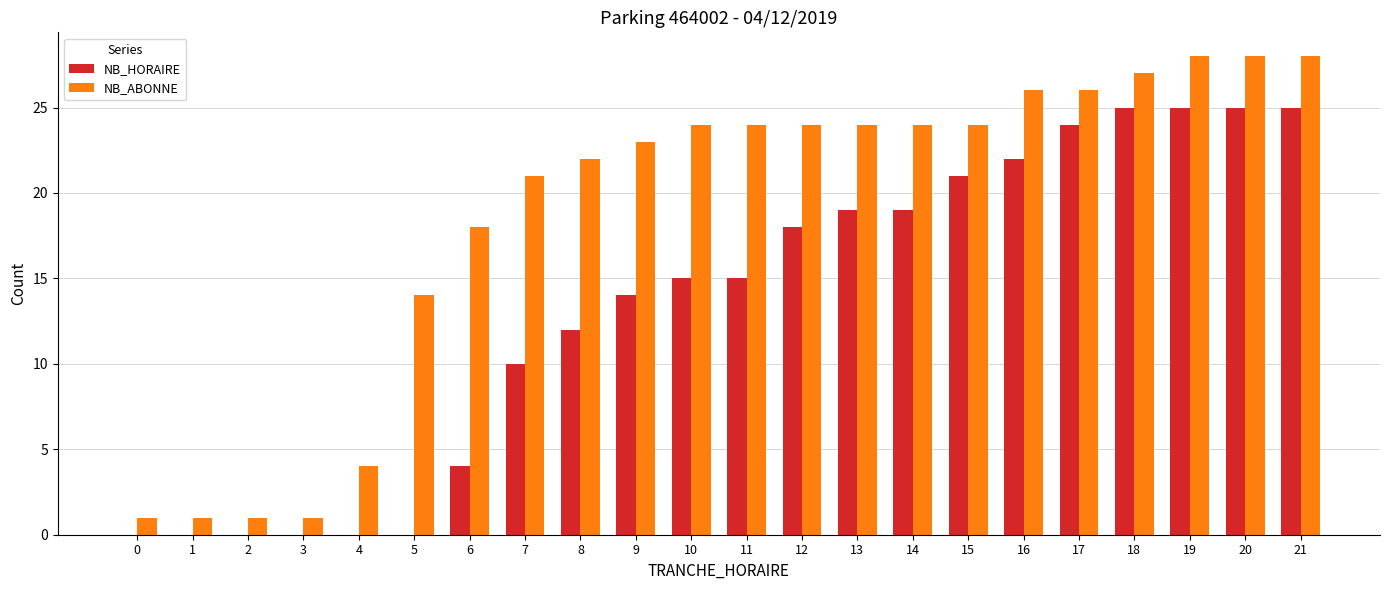

Between 4 and 6, which series saw the biggest shift?

NB_ABONNE